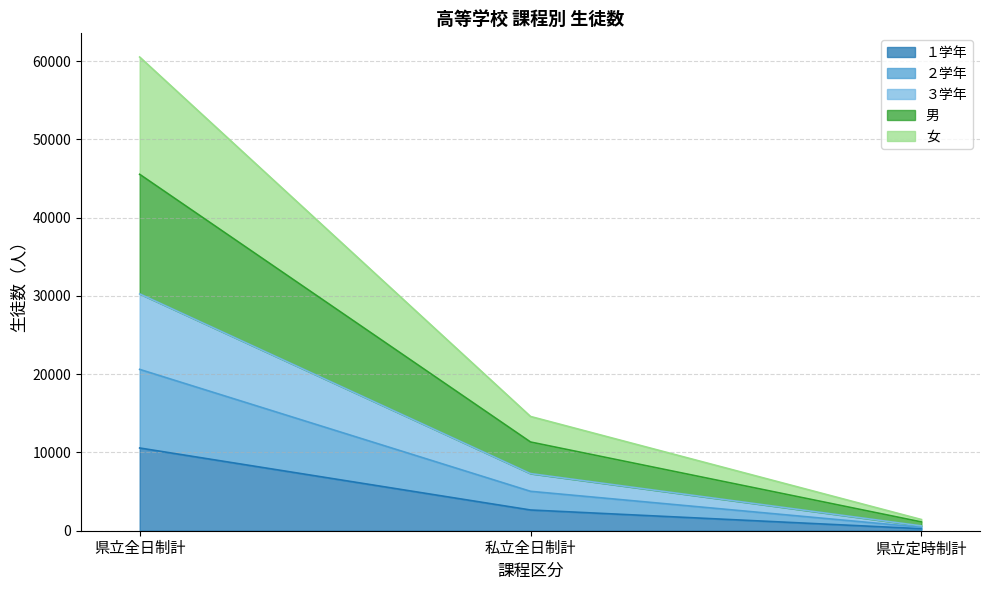

Rank the categories by 女 value from lowest to highest.

県立定時制計, 私立全日制計, 県立全日制計